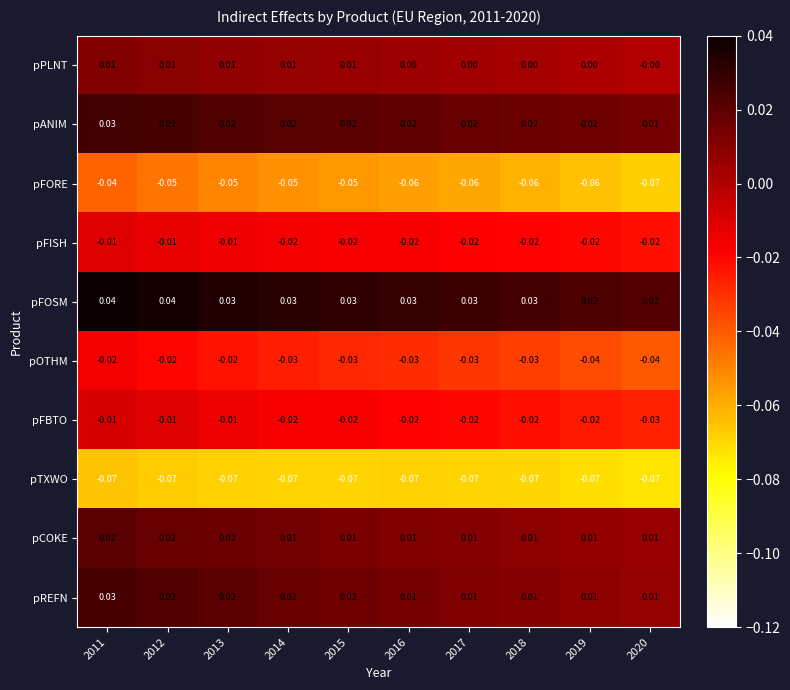

Is the value of pFOSM at 2011 greater than the value of pREFN at 2016?

Yes